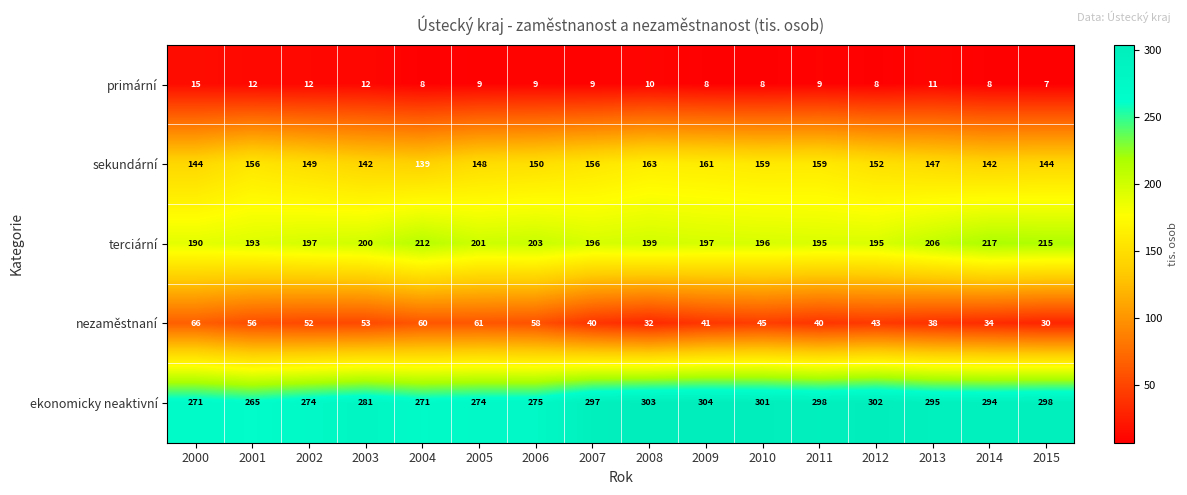

What is the total value across all series at 2009?

711